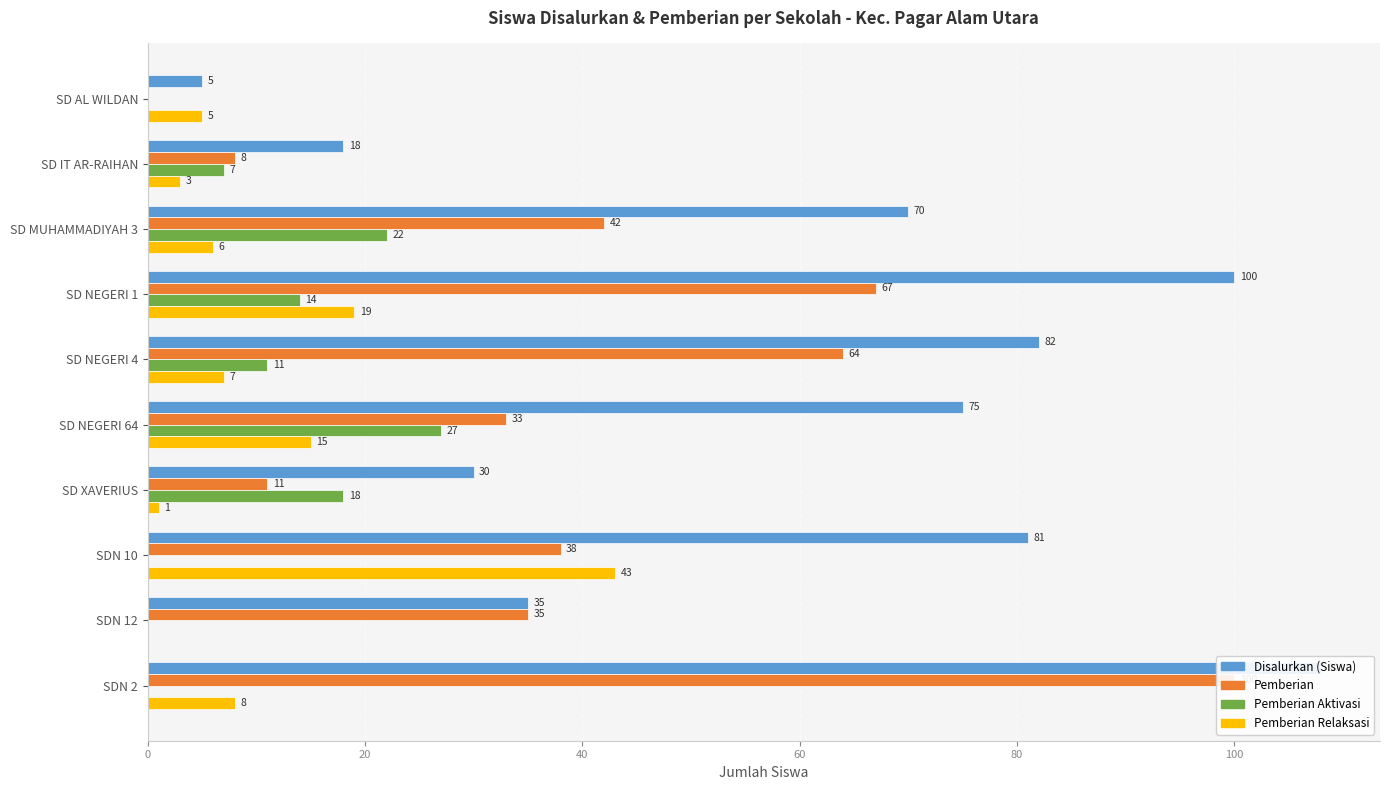

List the series in order of their peak value, lowest first.

Pemberian Aktivasi, Pemberian Relaksasi, Pemberian, Disalurkan (Siswa)